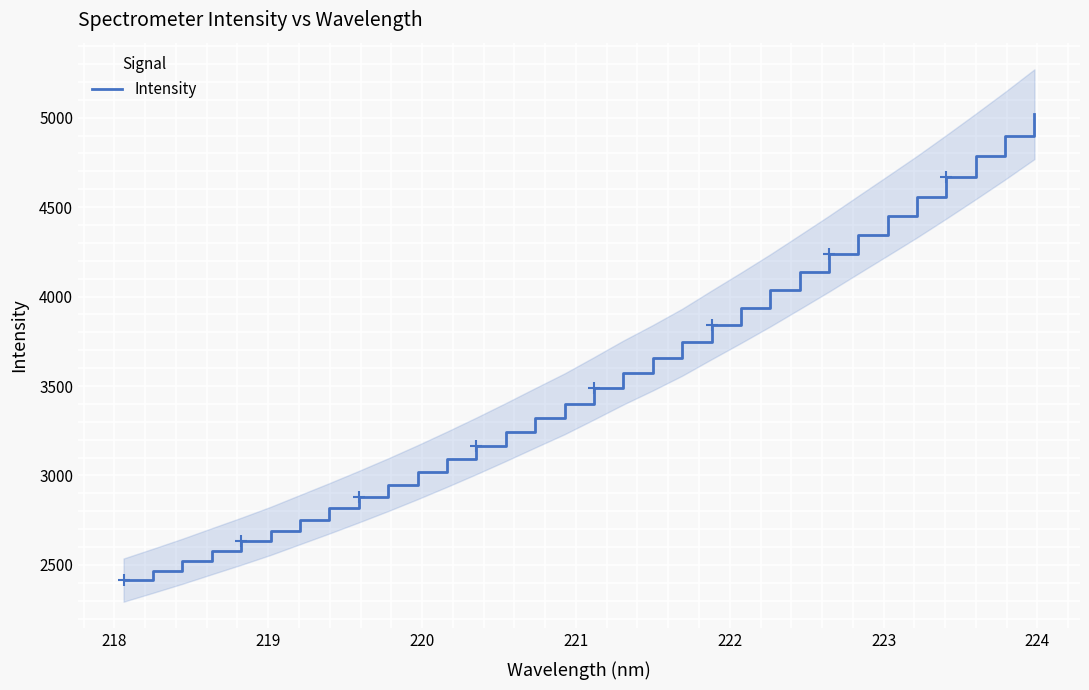

What is the highest value of the Intensity series?

5019.4